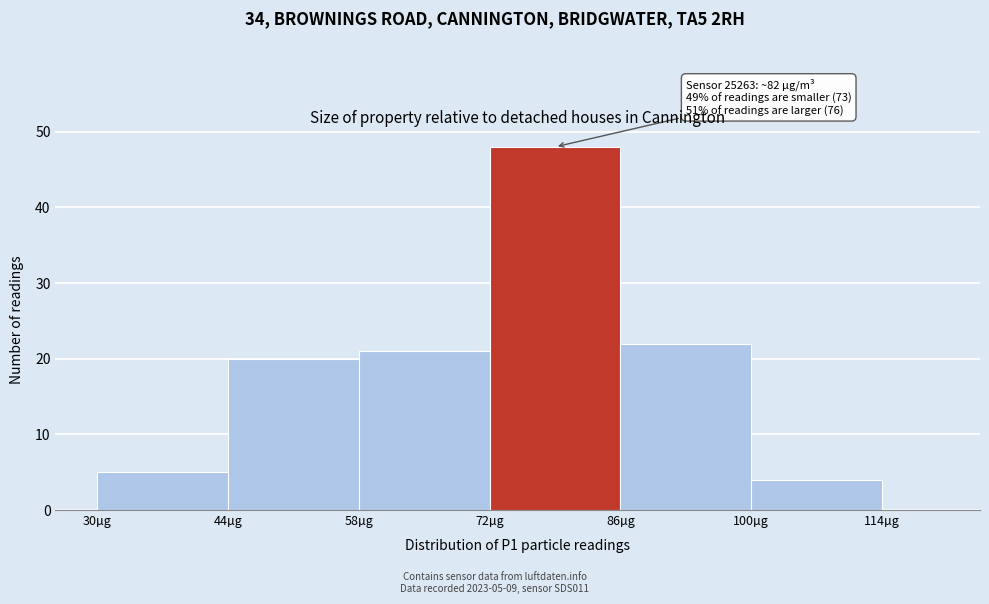

Around what value on the x-axis is the tallest bar? Give the approximate position of its centre, as read against the axis.

80